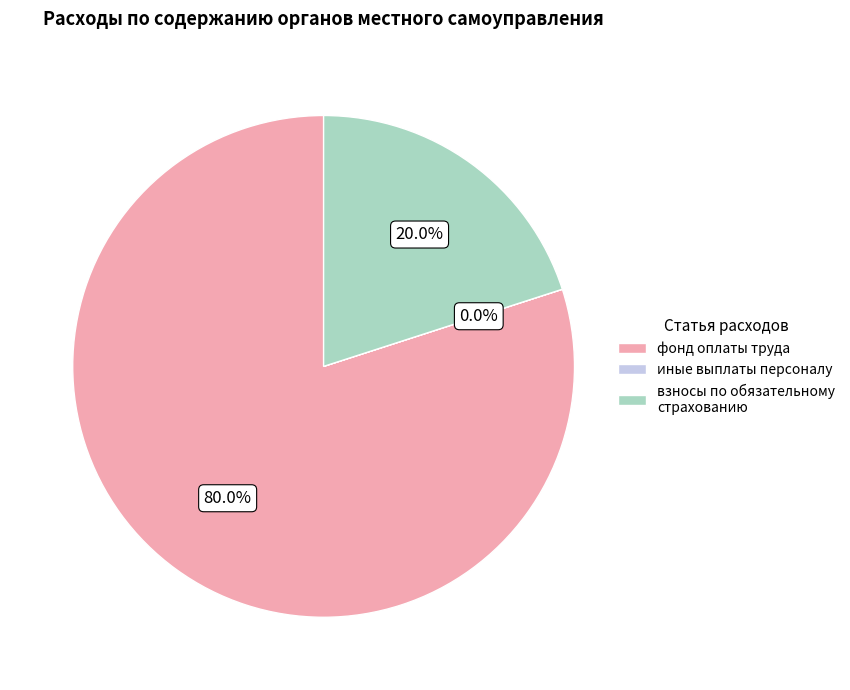

To the nearest percent, what is the difference between the фонд оплаты труда and взносы по обязательному страхованию slice percentages?

60%